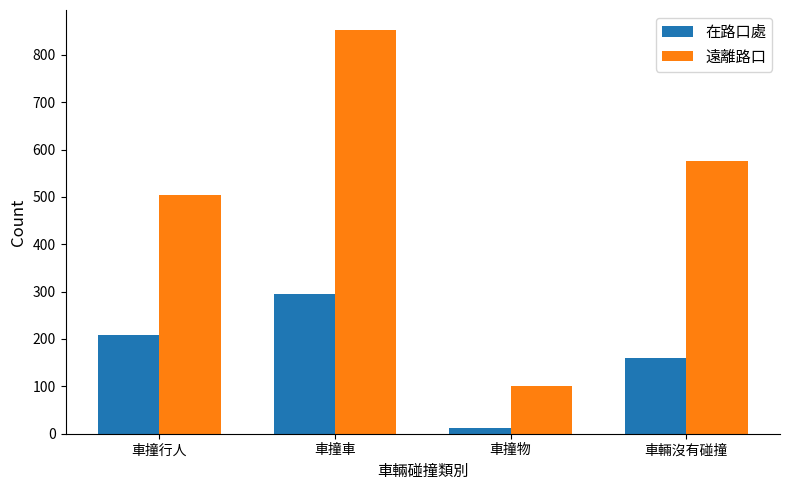

What is the difference between the maximum and minimum values in the 遠離路口 series?

752